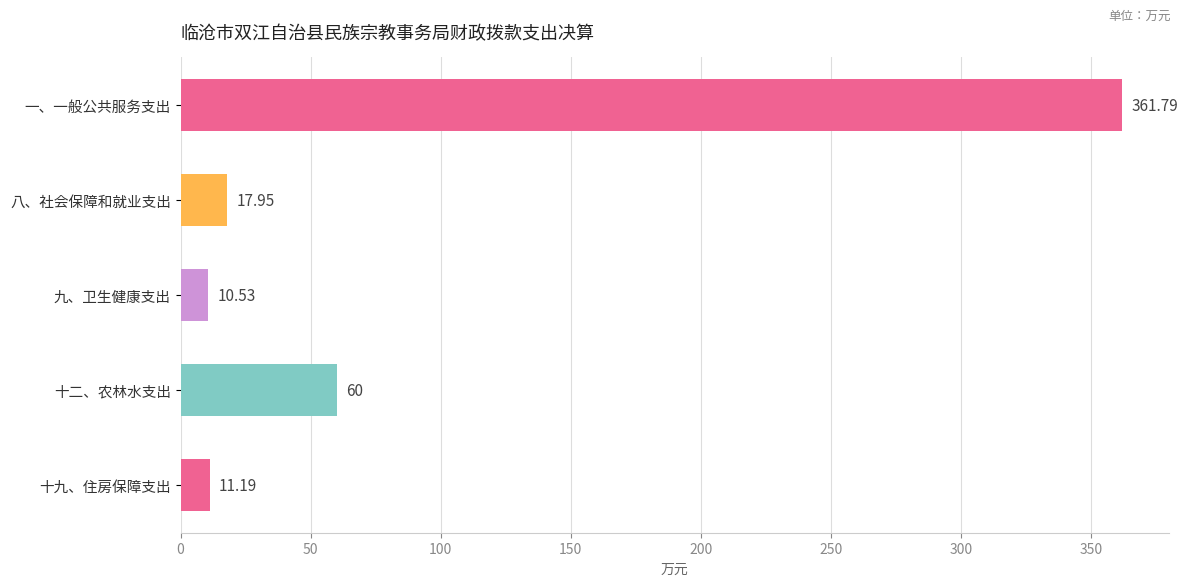

How many bars are there in total?

5